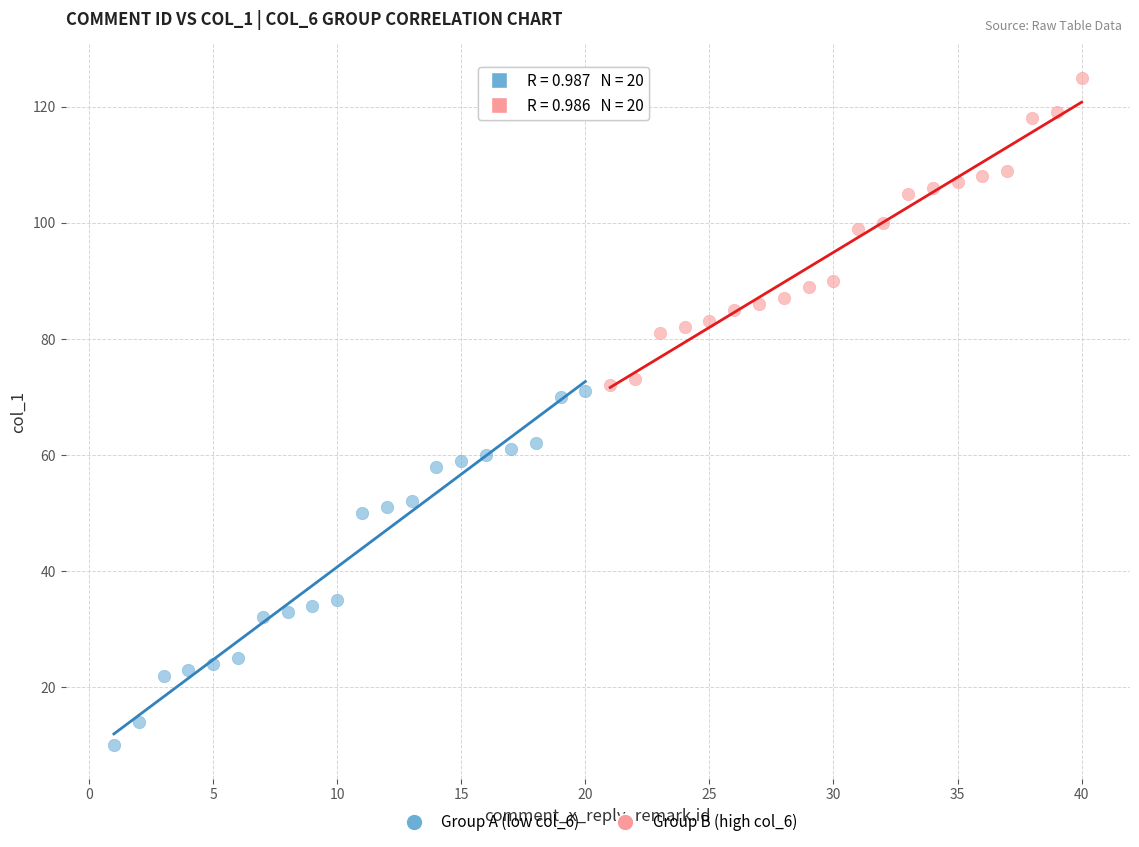

Which series has the largest Y range (max minus min)?

Group A (low col_6)